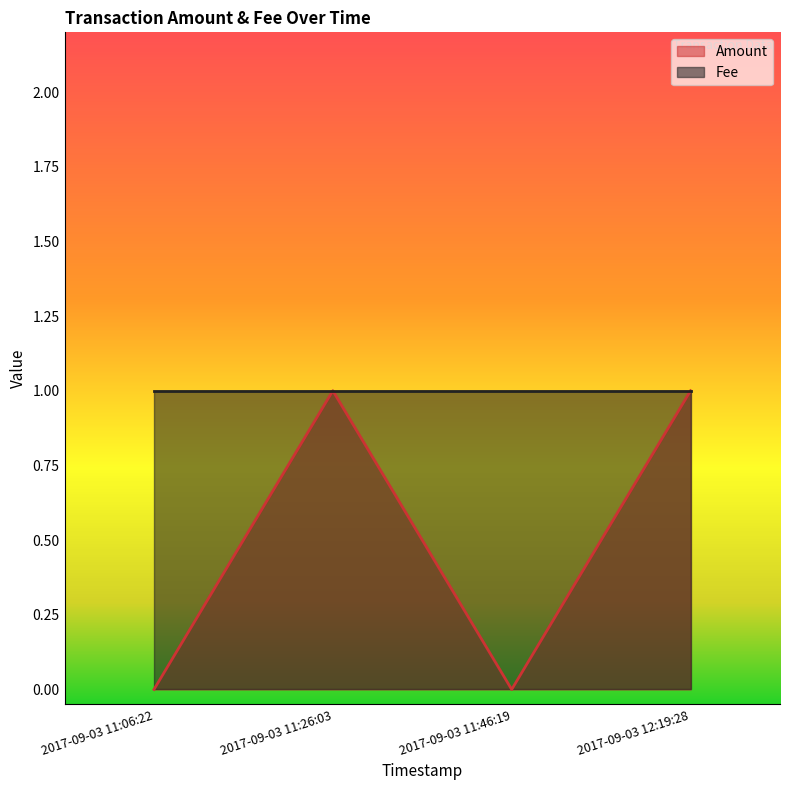

Reading left to right, extract all data points from this chart.

2017-09-03 11:06:22=0	2017-09-03 11:26:03=1	2017-09-03 11:46:19=0	2017-09-03 12:19:28=1